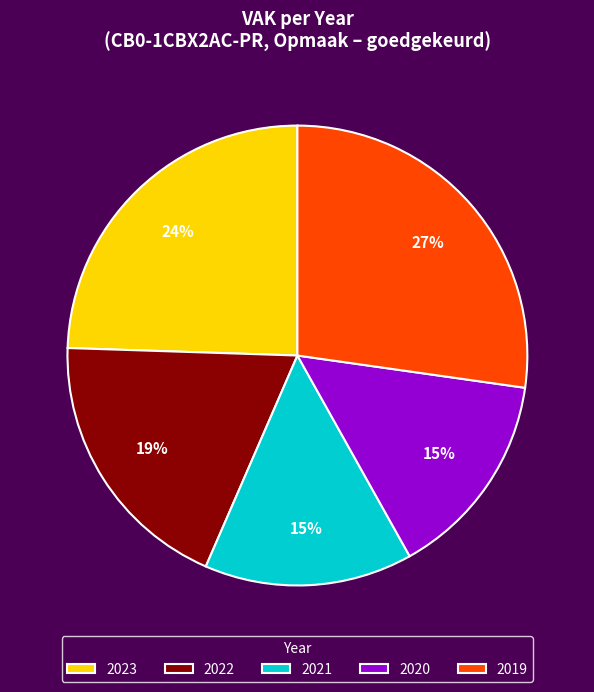

To the nearest percent, what portion does 2019 represent?

27%